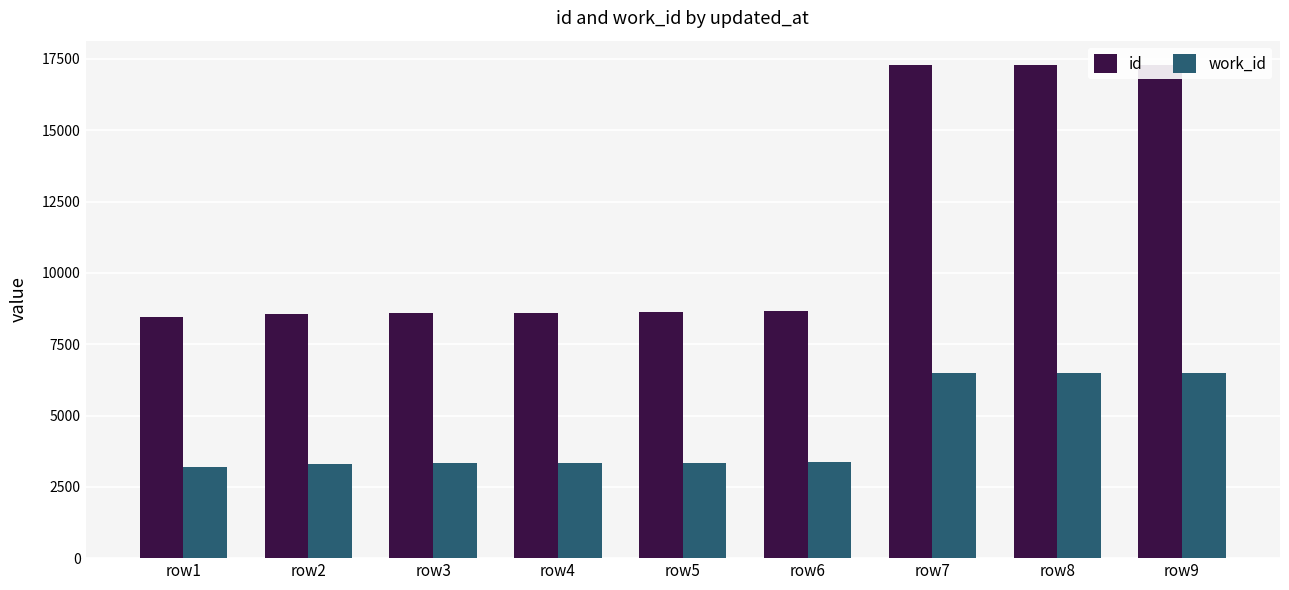

What are all the series names shown in the legend?

id, work_id